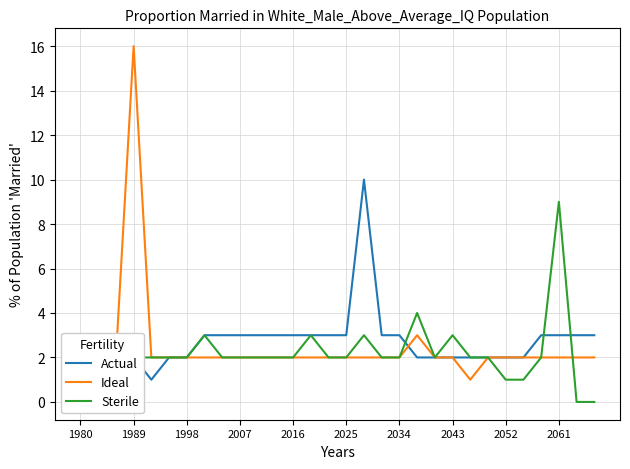

What are all the series names shown in the legend?

Actual, Ideal, Sterile